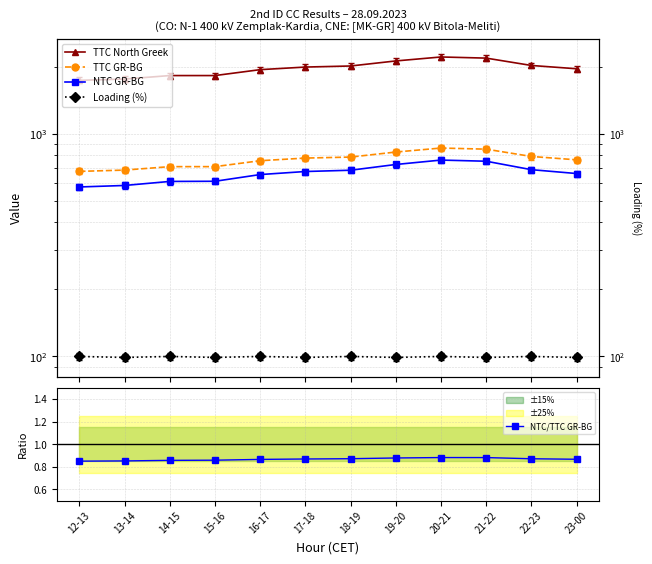

The Loading (%) series shows 155.6 at 22-23. True or false?

False